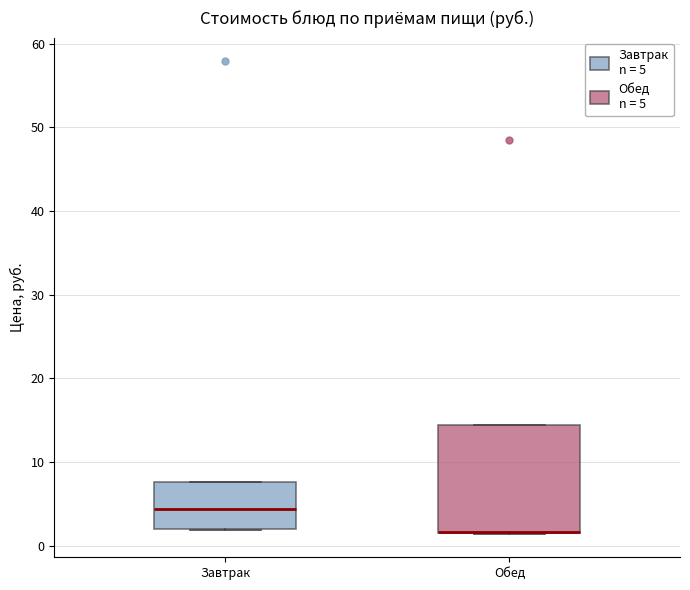

Comparing the boxes themselves (not the whiskers), which one is the tallest?

Обед